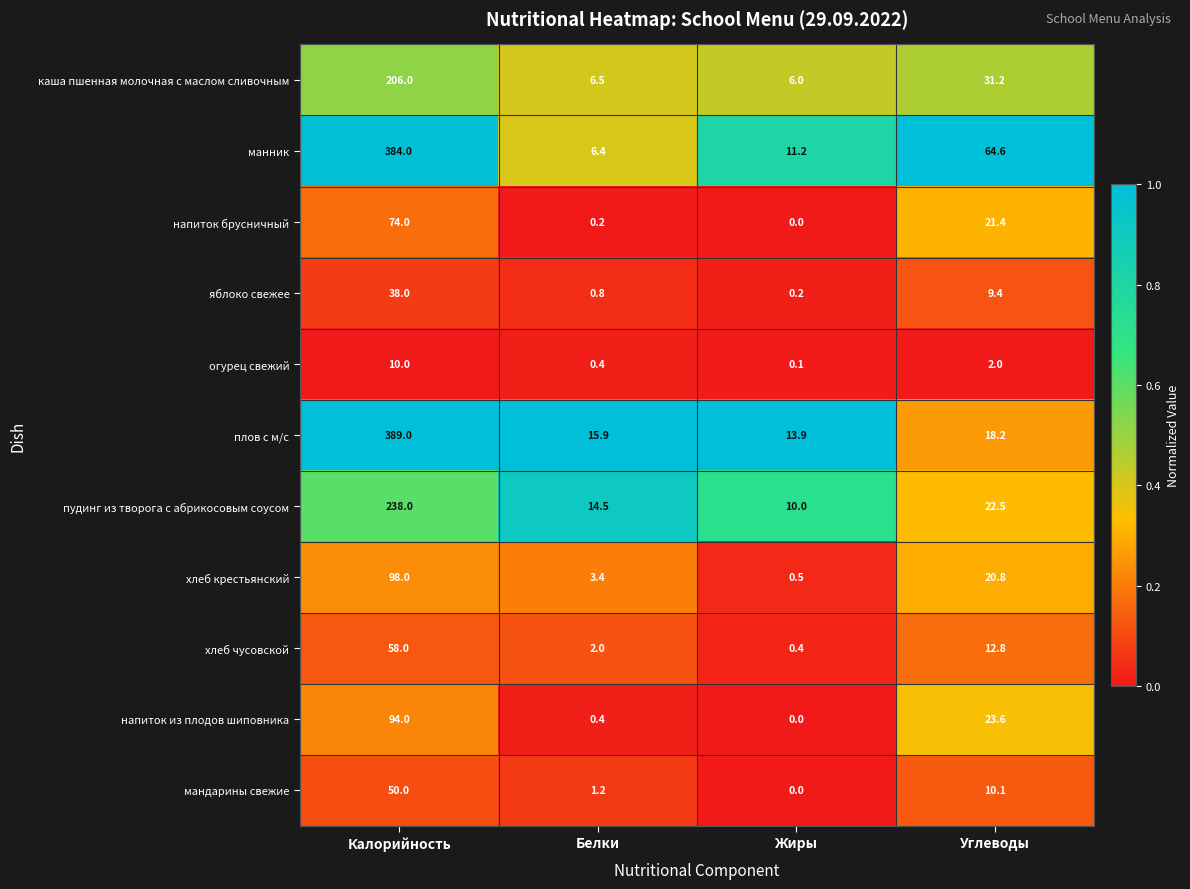

Which series has the largest total across all categories?

манник